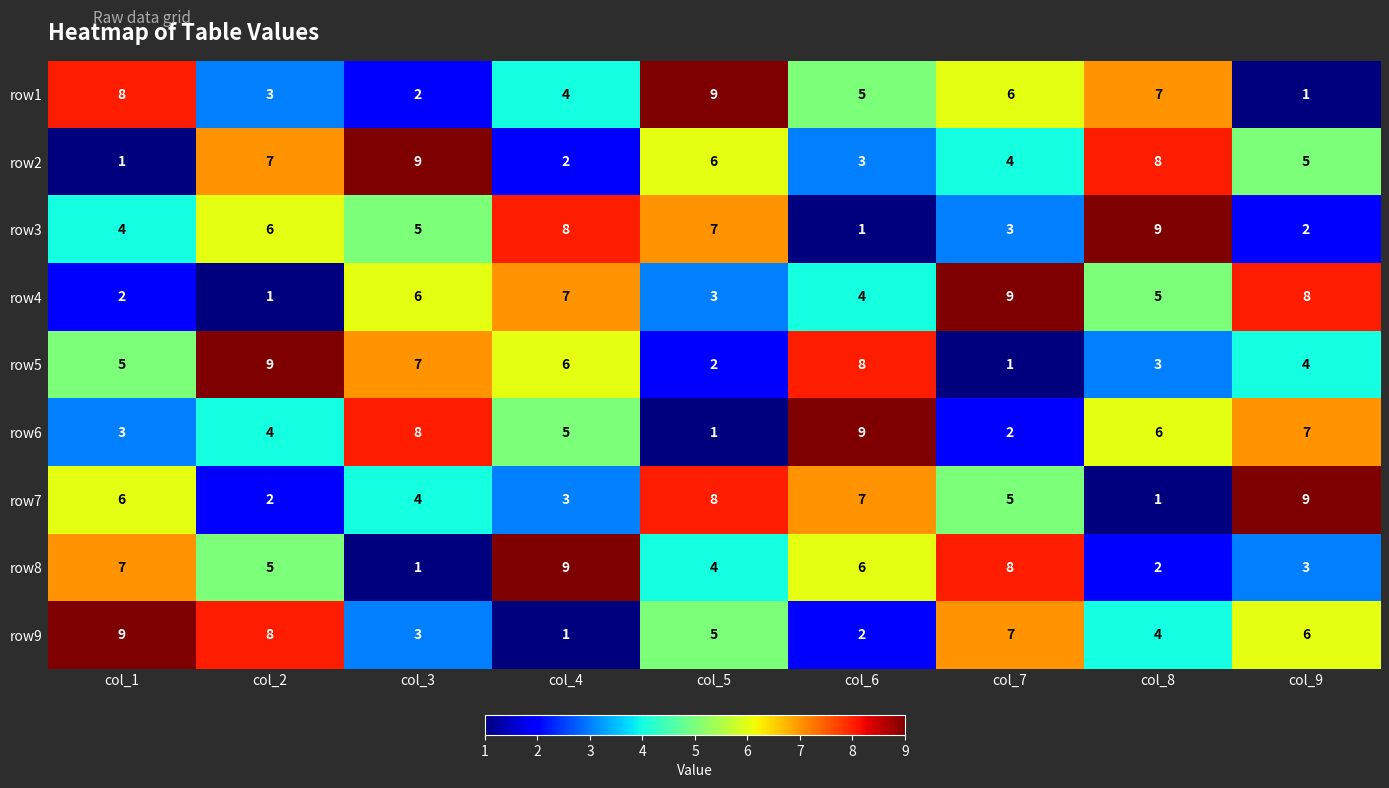

What is the maximum value for row5?

9